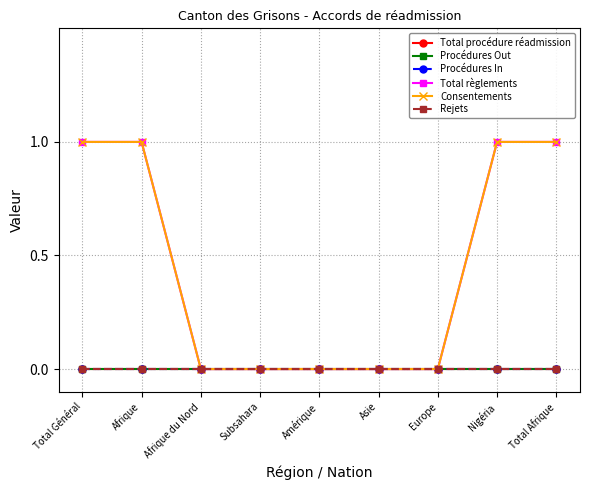

Reading left to right, extract all data points from this chart.

Total procédure réadmission: 0	0	0	0	0	0	0	0	0
Procédures Out: 0	0	0	0	0	0	0	0	0
Procédures In: 0	0	0	0	0	0	0	0	0
Total règlements: 1	1	0	0	0	0	0	1	1
Consentements: 1	1	0	0	0	0	0	1	1
Rejets: 0	0	0	0	0	0	0	0	0